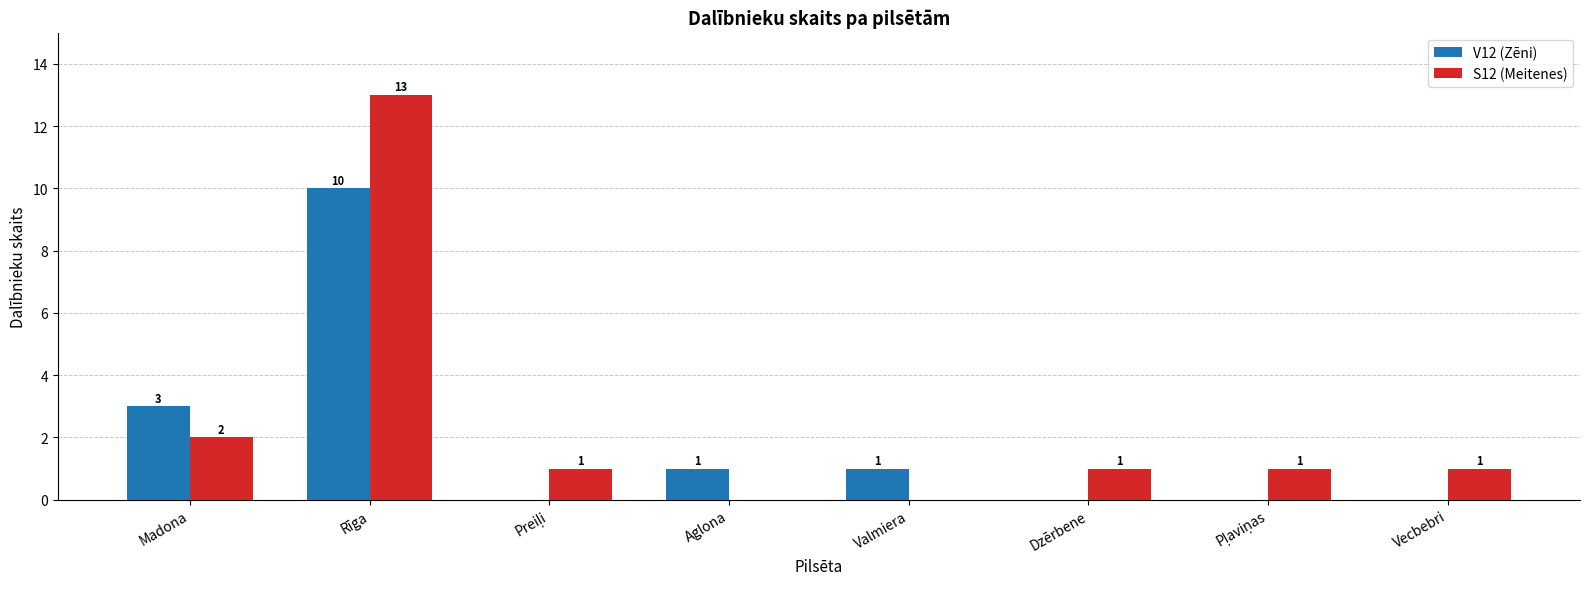

Is it true that S12 (Meitenes) equals 2 at Dzērbene?

False